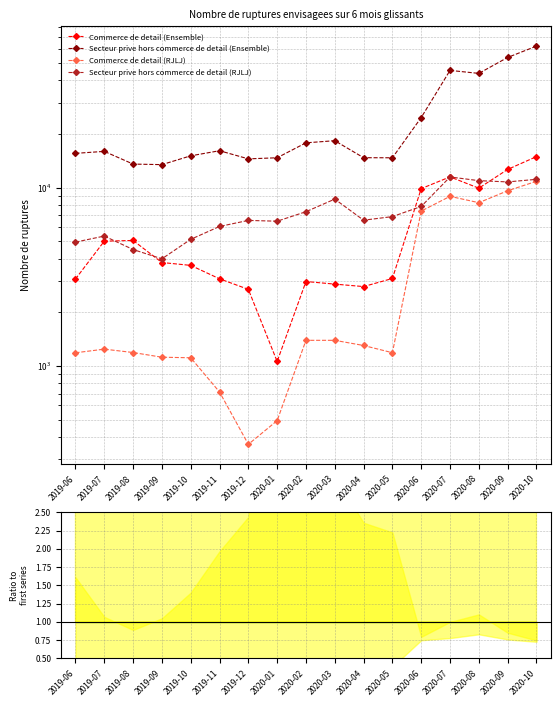

How many lines are shown in the chart?

4